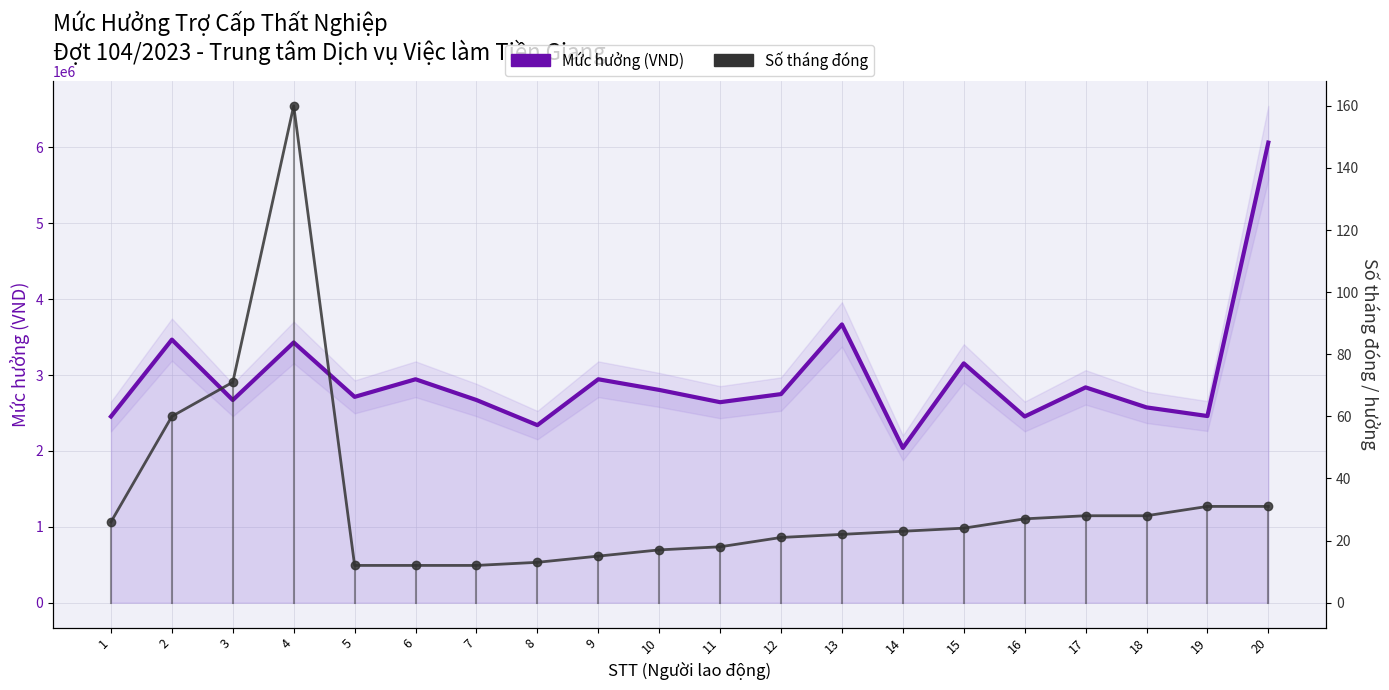

Reading left to right, transcribe all the data shown in this chart.

Mức hưởng (VND): 2454000	3467100	2670850	3429600	2712600	2944500	2671200	2340000	2944500	2804256	2642472	2749200	3667550	2040000	3154100	2454000	2837640	2574000	2460000	6063600
Số tháng đóng: 26	60	71	160	12	12	12	13	15	17	18	21	22	23	24	27	28	28	31	31